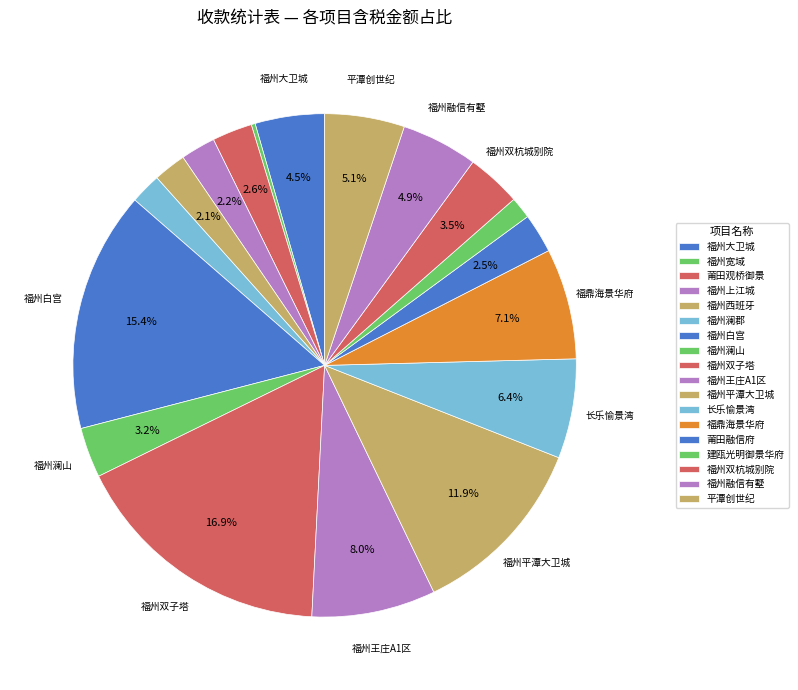

Combined, what portion of the pie is 福州白宫 and 福州双子塔?

32.4%